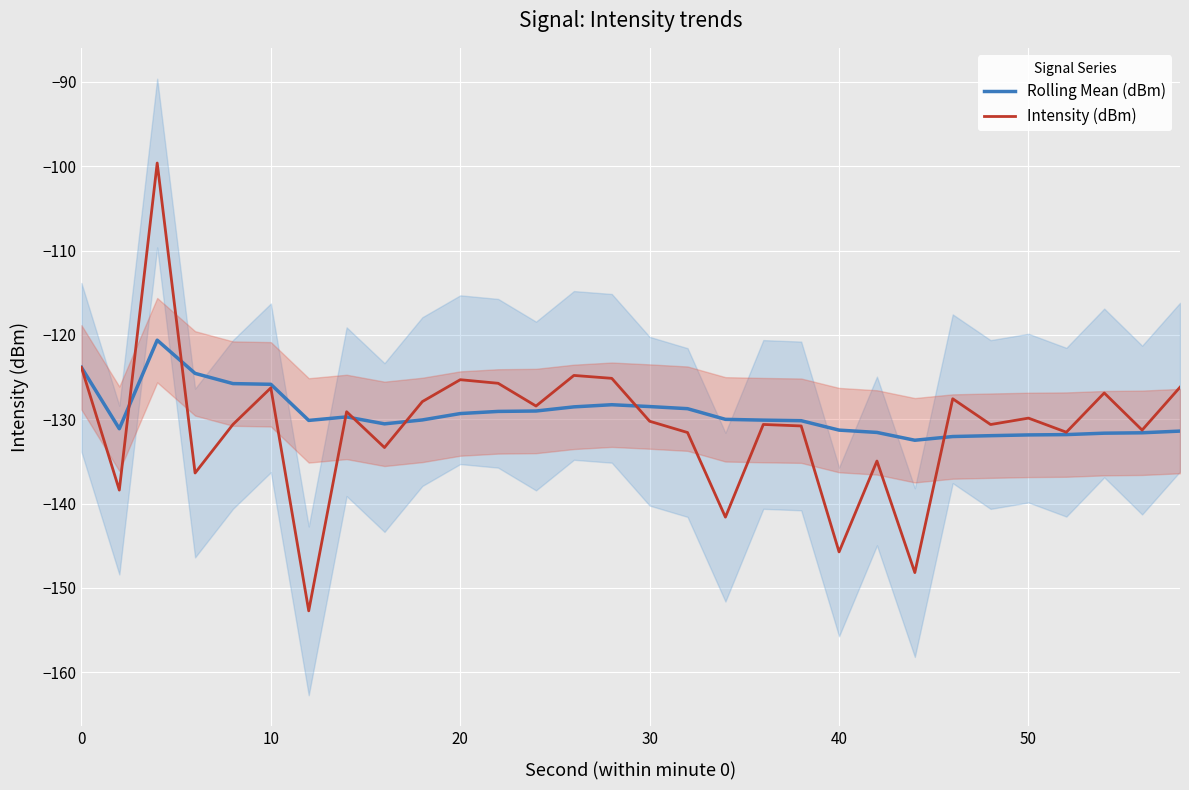

How many lines are shown in the chart?

2